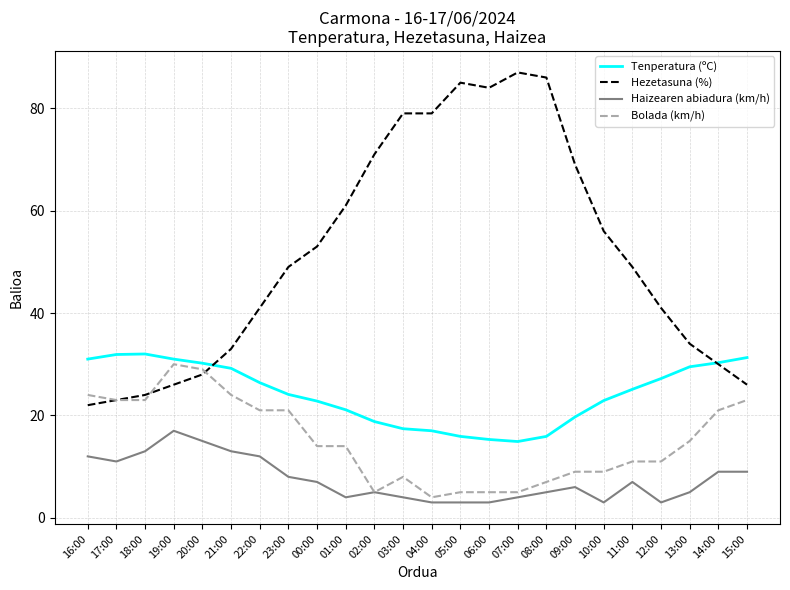

What is the difference between the highest and lowest values at 03:00?

75.0